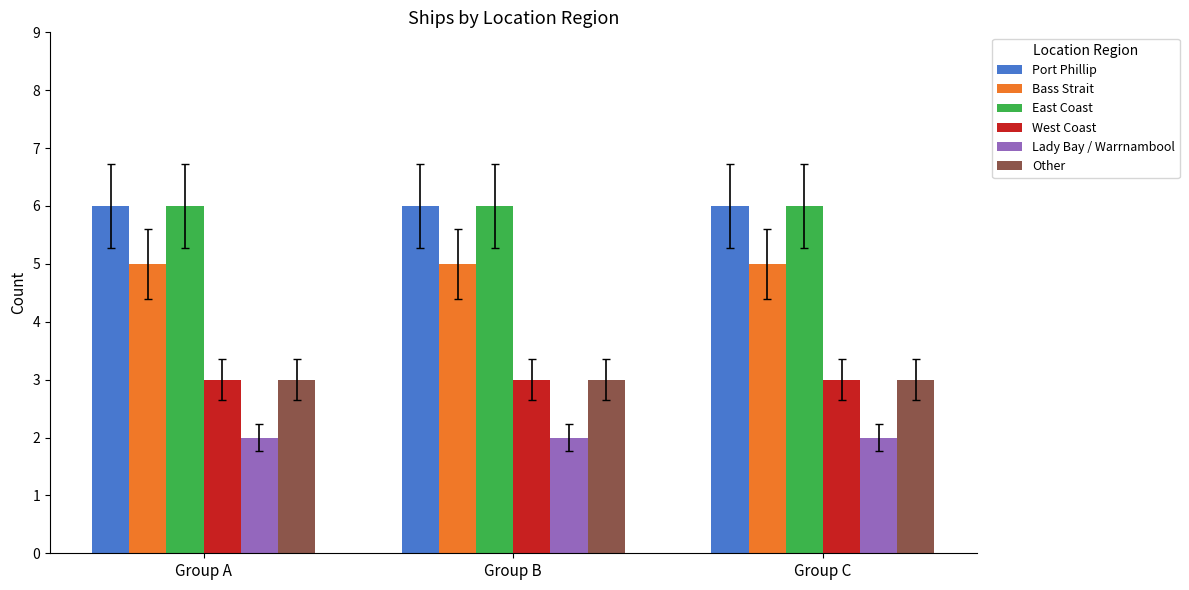

Reading left to right, what are all the values shown in this chart?

Port Phillip: 6	6	6
Bass Strait: 5	5	5
East Coast: 6	6	6
West Coast: 3	3	3
Lady Bay / Warrnambool: 2	2	2
Other: 3	3	3